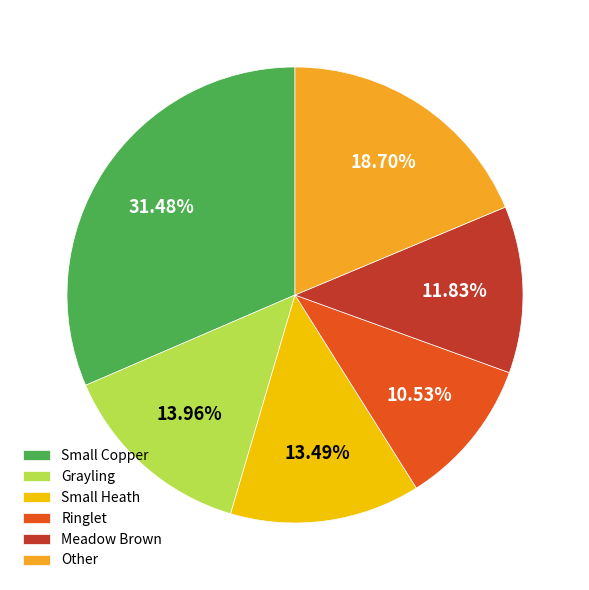

The Meadow Brown slice represents 12% of the pie. True or false?

True